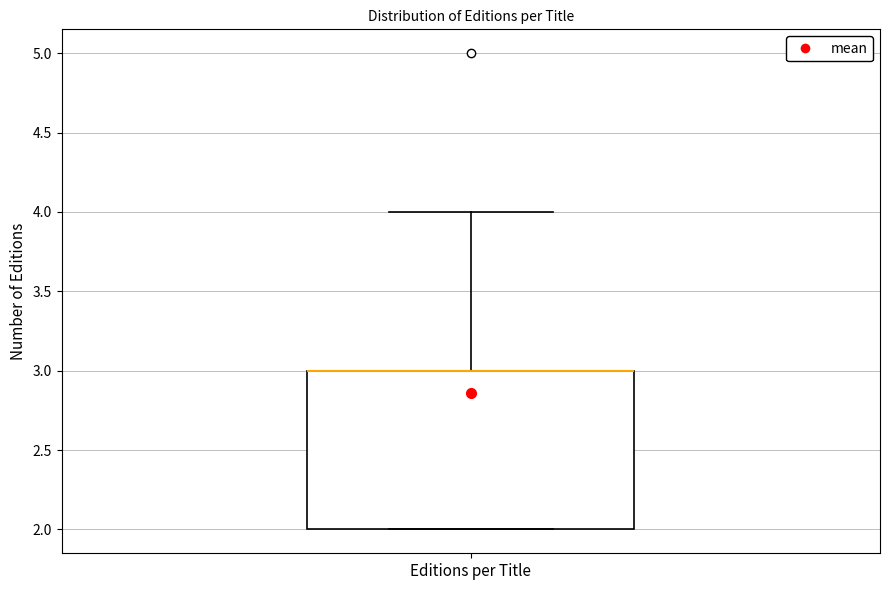

Read this box plot against the y-axis: the position of the median line, the range covered by the box, and the ends of both whiskers. The values are not printed on the chart, so give them approximately, as read against the axis.

median 3 (drawn on the box's upper edge), box 2 to 3, whiskers 2 to 4